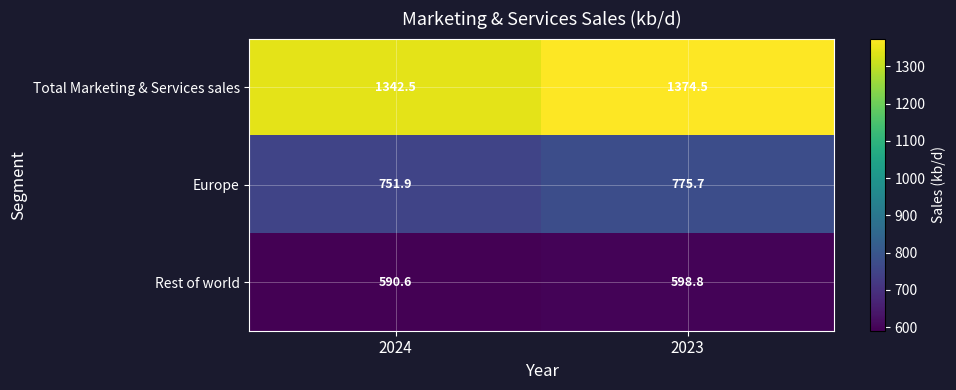

What is the difference between the maximum and minimum values in the Europe series?

23.8